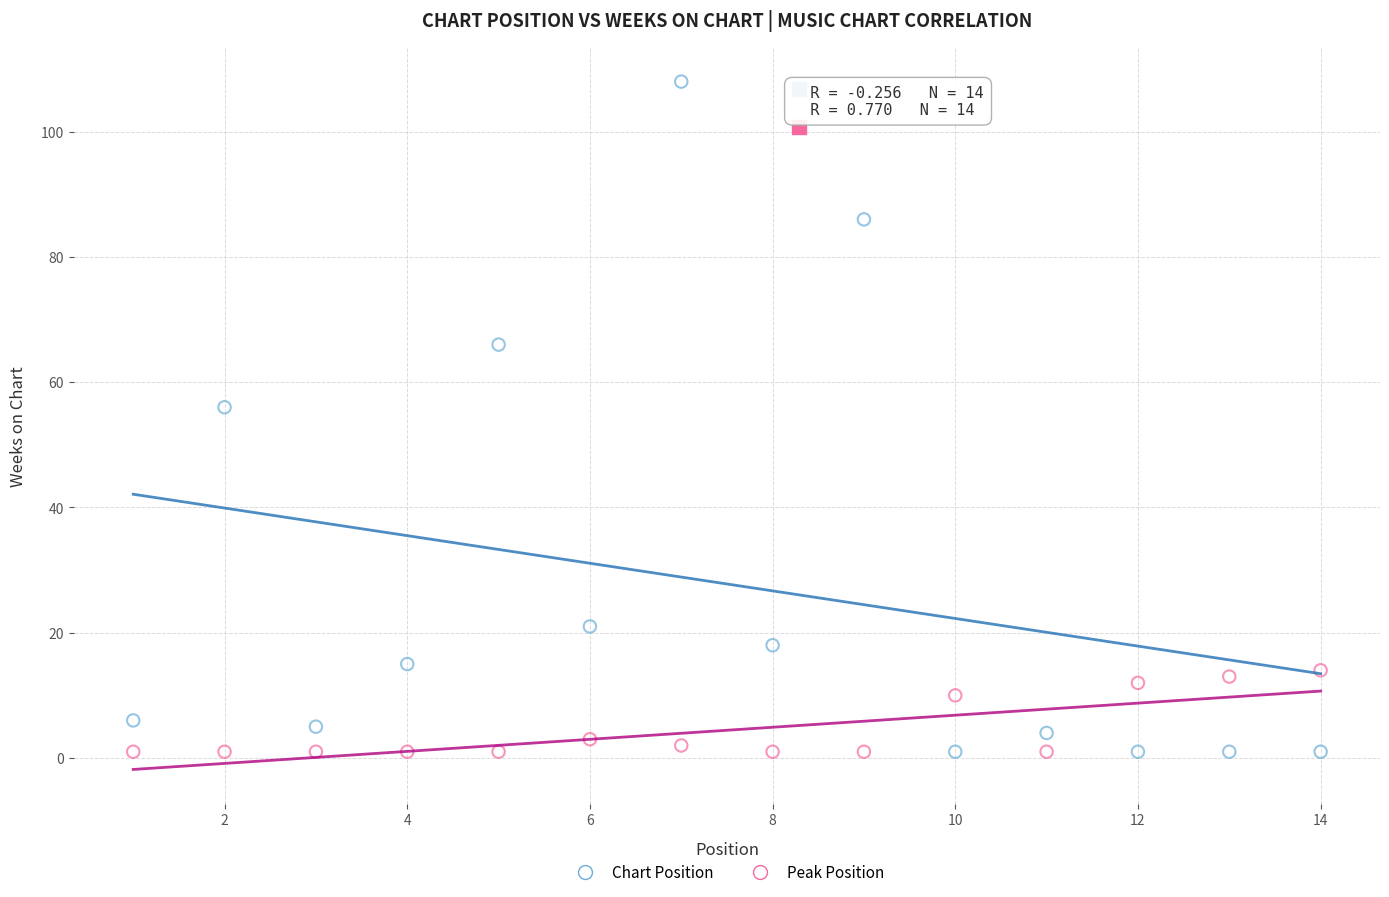

Which series contains the highest Y value?

Chart Position